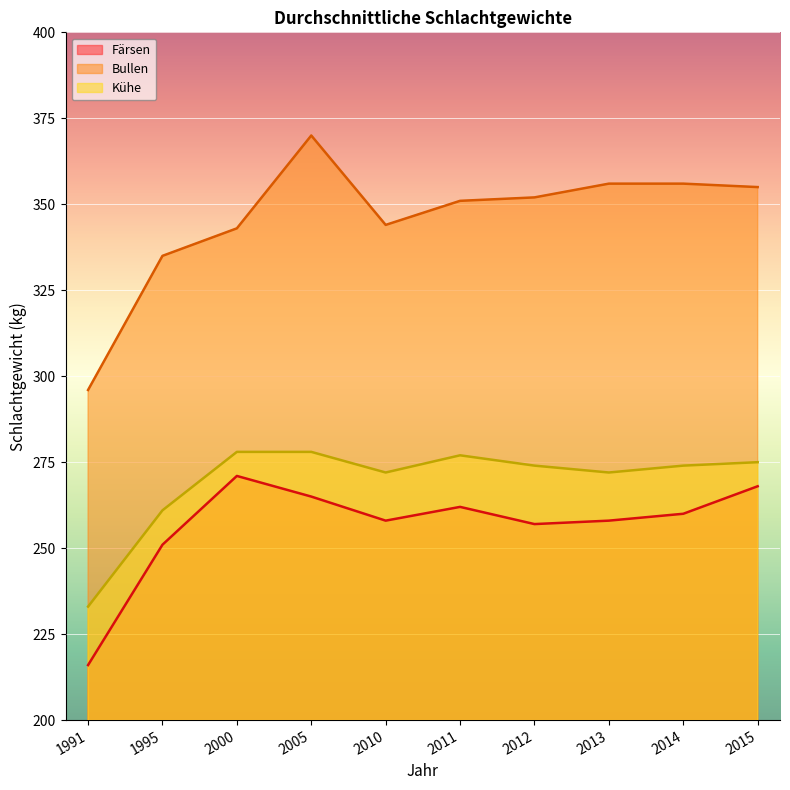

How many interior local valleys does the Bullen series have?

1